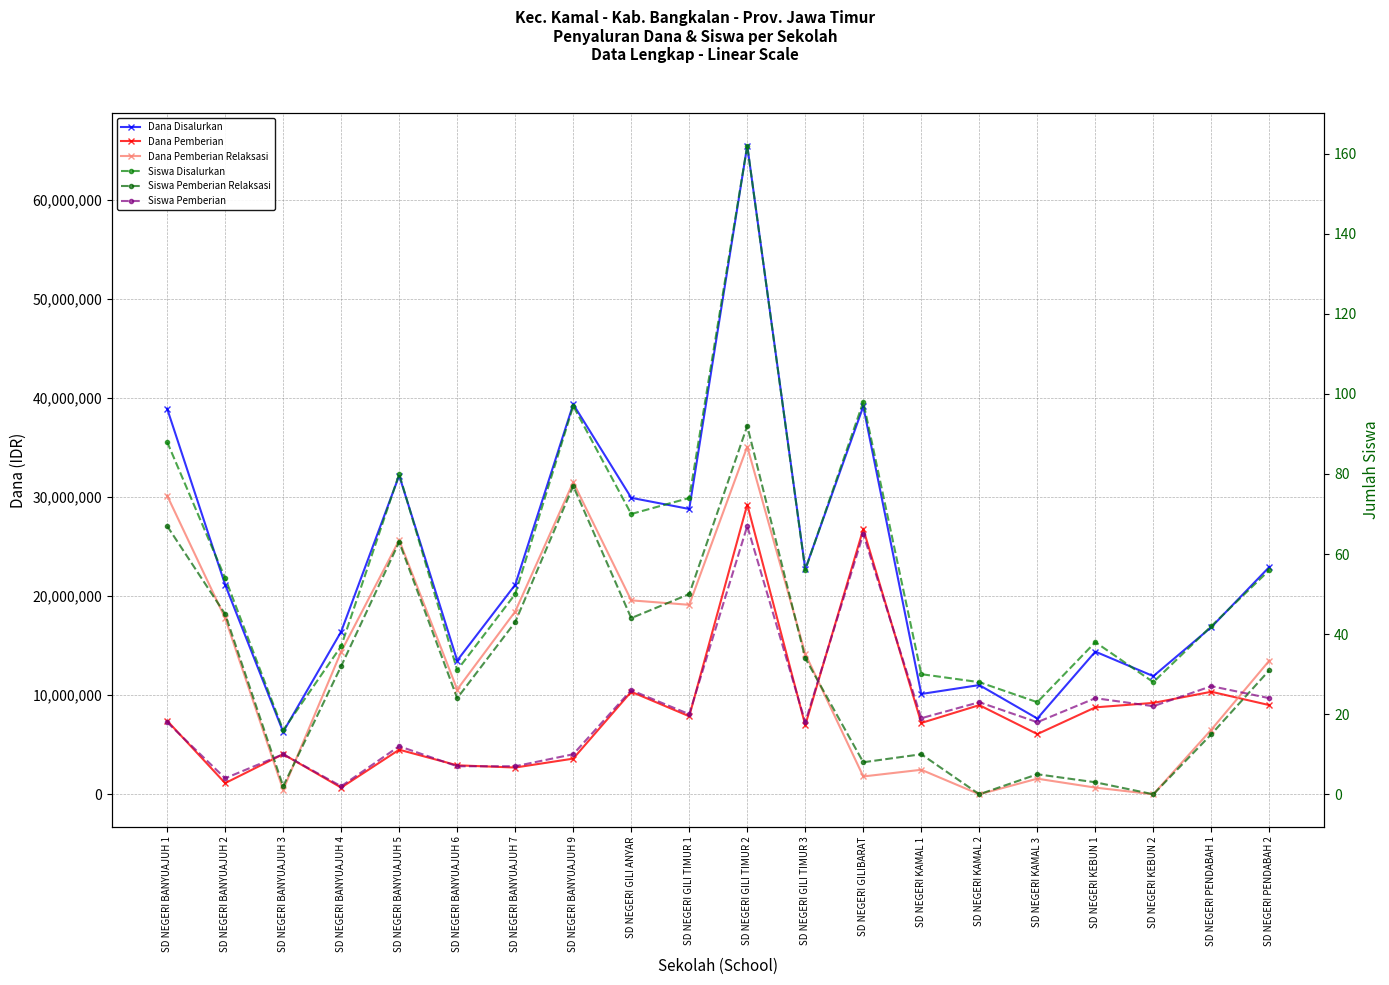

What value does the Siswa Disalurkan series have at SD NEGERI BANYUAJUH 9, to the nearest 50?

100